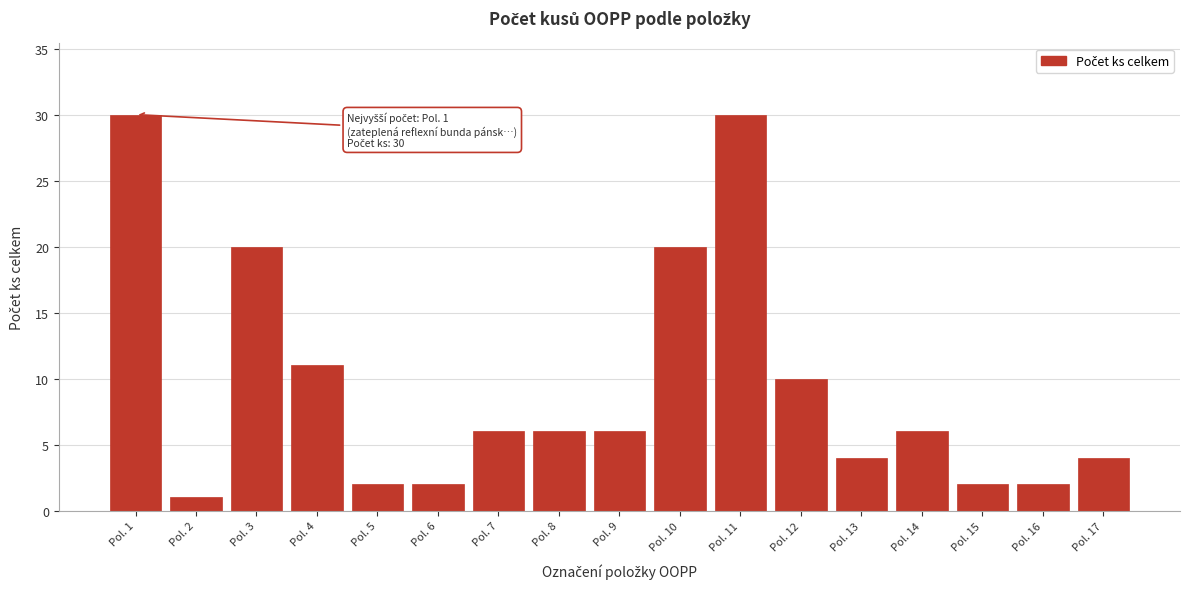

Reading right to left, extract all data points from this chart.

4	2	2	6	4	10	30	20	6	6	6	2	2	11	20	1	30